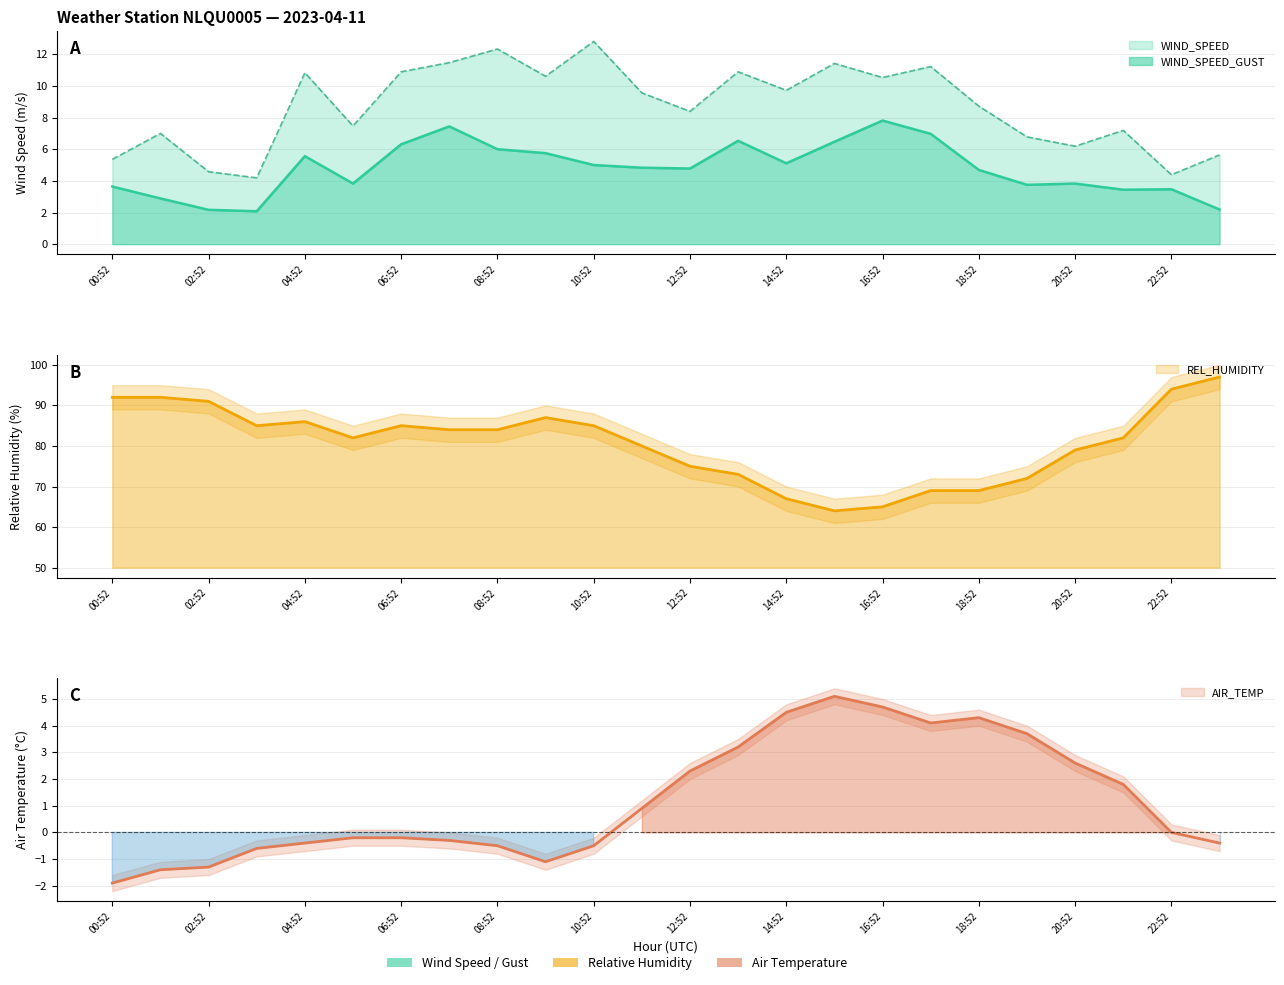

What is the total value across all series at 00:52?

99.1